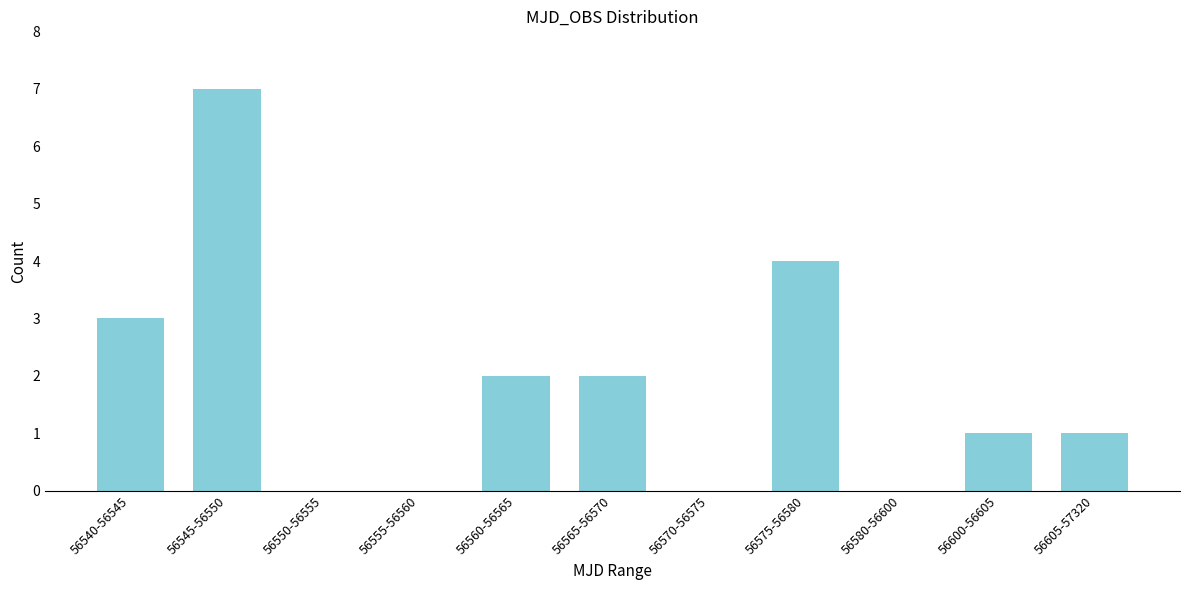

Reading left to right, what are all the values shown in this chart?

56540-56545=3	56545-56550=7	56550-56555=0	56555-56560=0	56560-56565=2	56565-56570=2	56570-56575=0	56575-56580=4	56580-56600=0	56600-56605=1	56605-57320=1